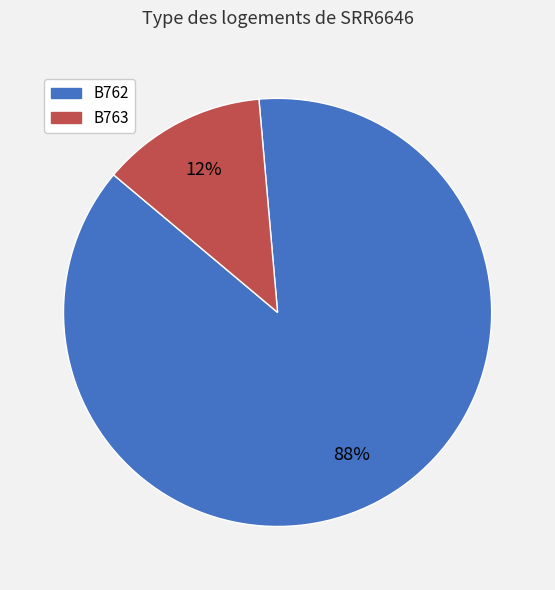

Count the number of slices in the pie.

2